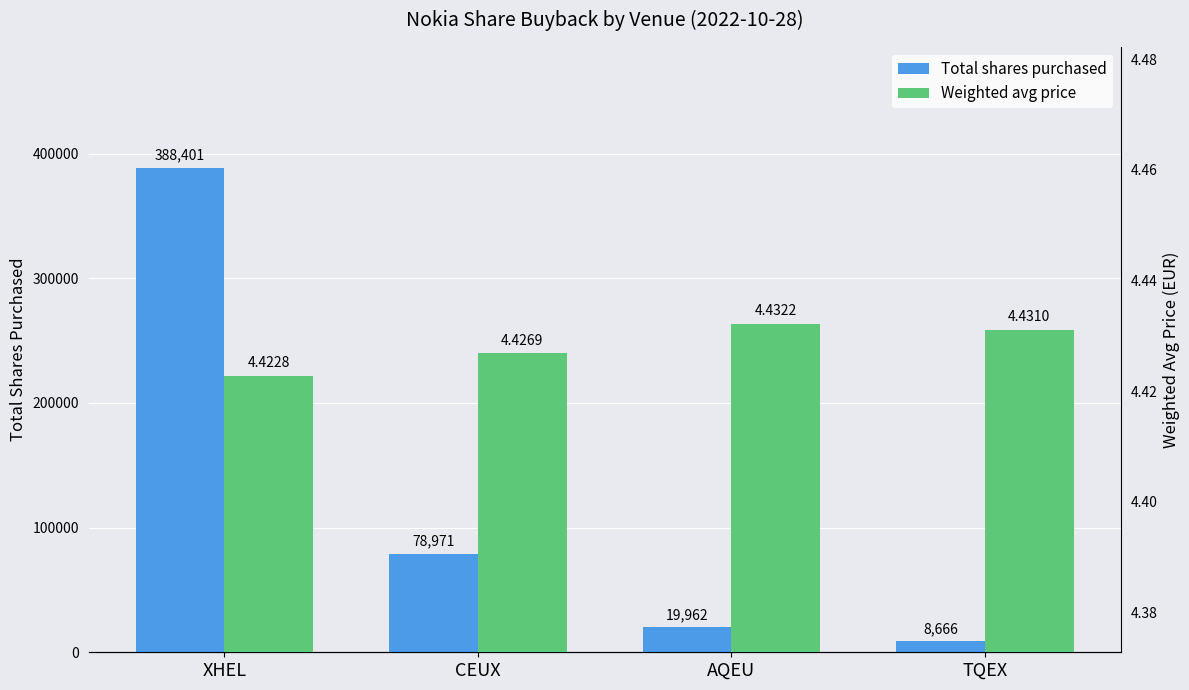

How many data points does each series have?

4